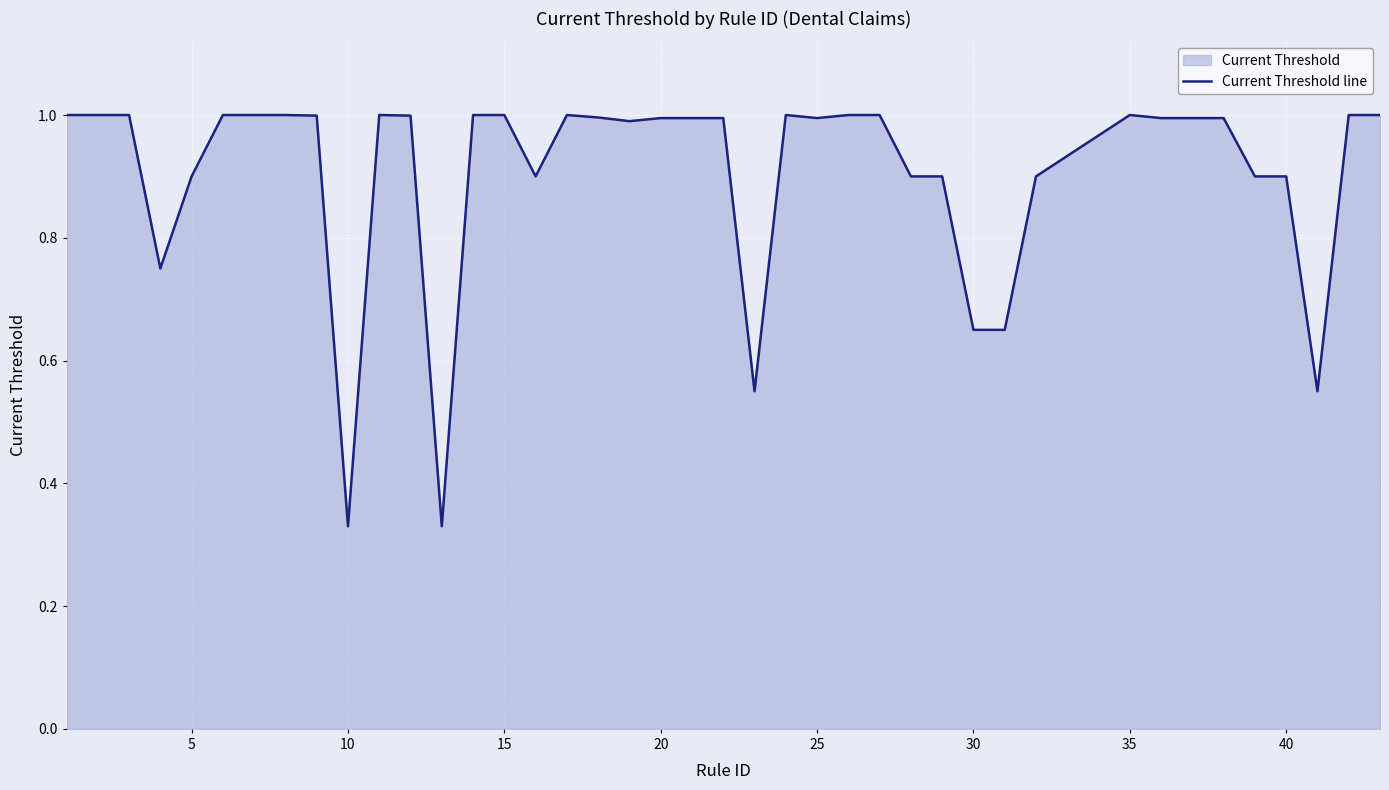

The chart shows a value of 0.6 at 20. True or false?

False